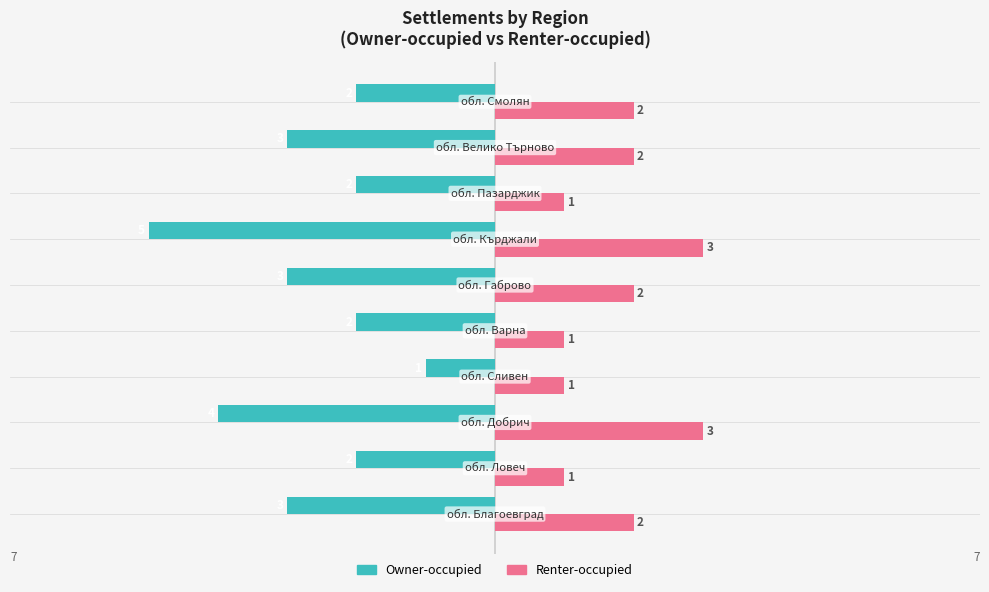

What are all the series names shown in the legend?

Owner-occupied, Renter-occupied